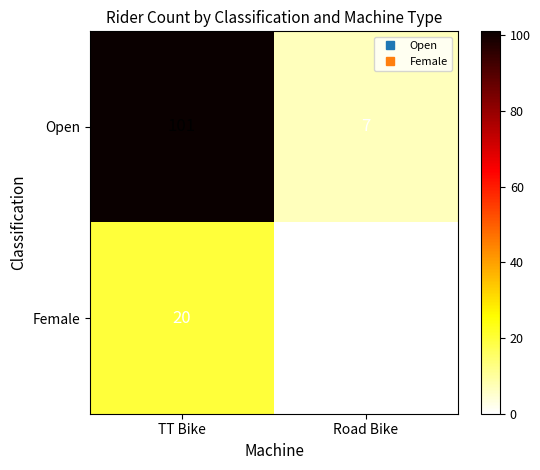

Count the number of data series in this chart.

2